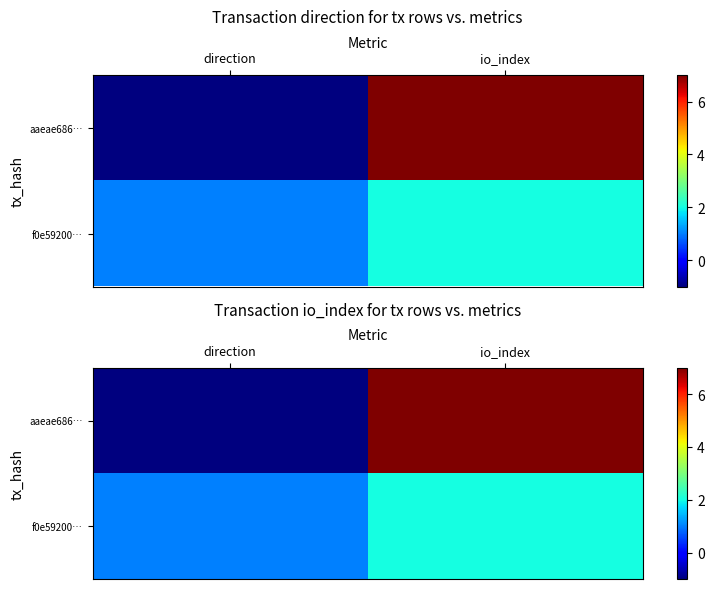

What is the spread (max minus min) of values at io_index?

5